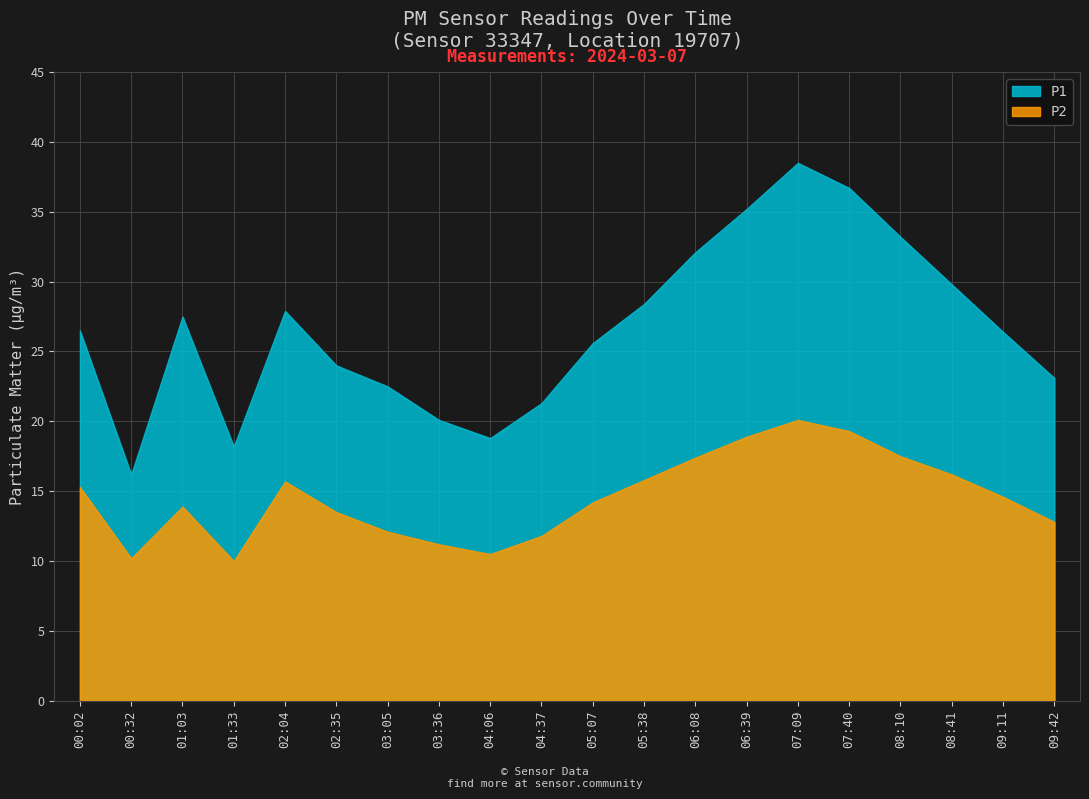

At how many categories does at least one series exceed 17?

19